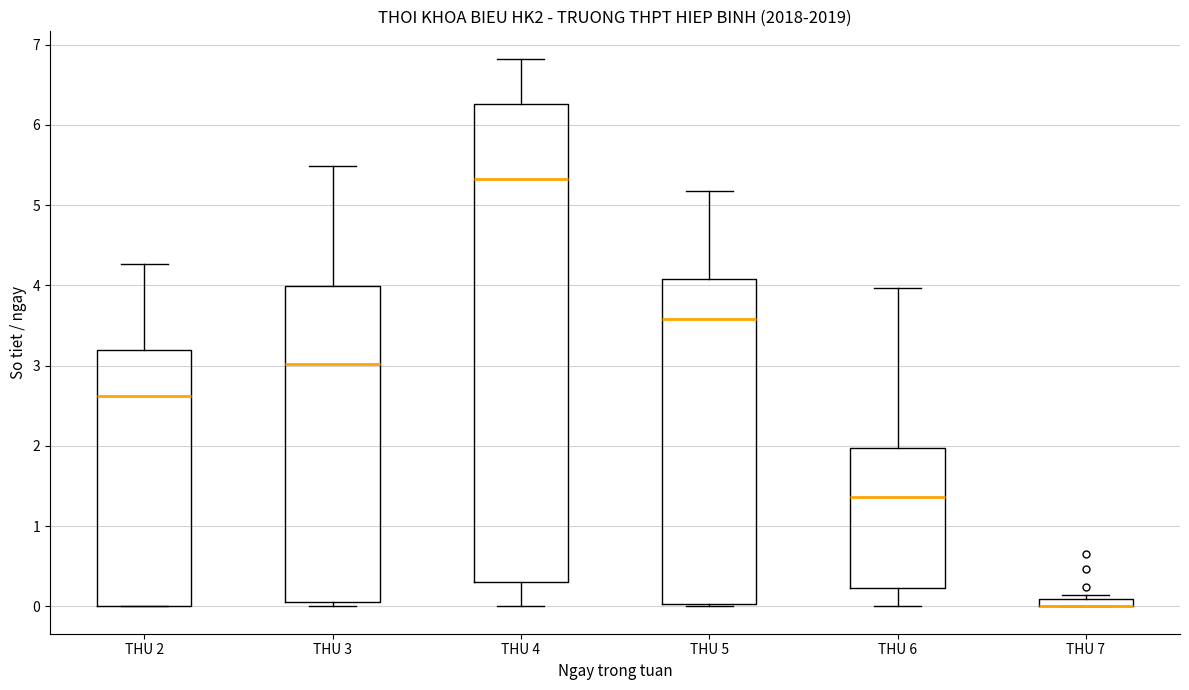

Where does the median line of the box for THU 4 sit on the y-axis? The values are not printed on the chart, so give them approximately, as read against the axis.

5.3